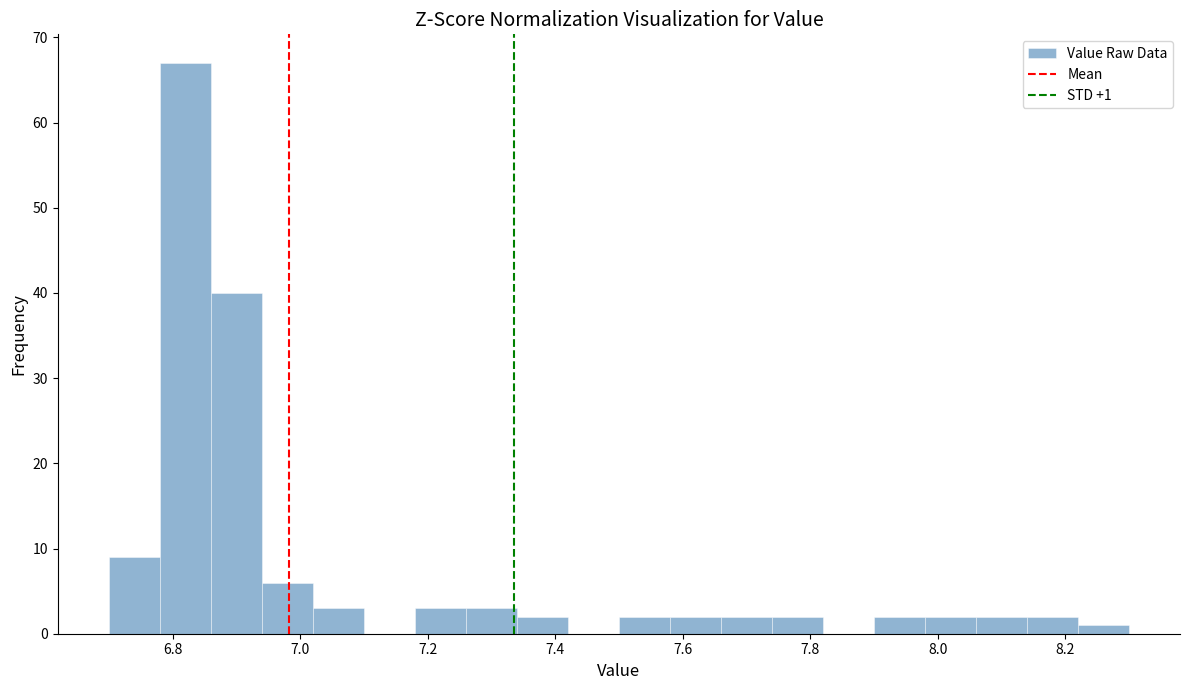

Which range on the x-axis has the tallest bar?

6.78 to 6.86